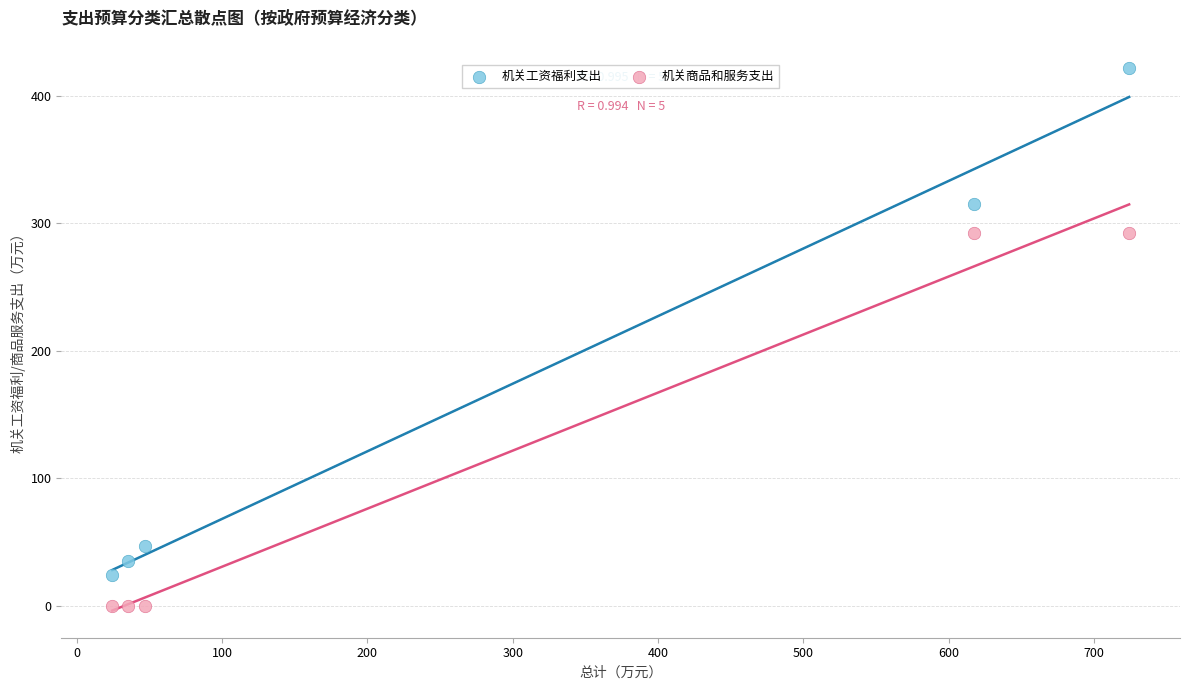

Which series reaches the maximum Y coordinate?

机关工资福利支出